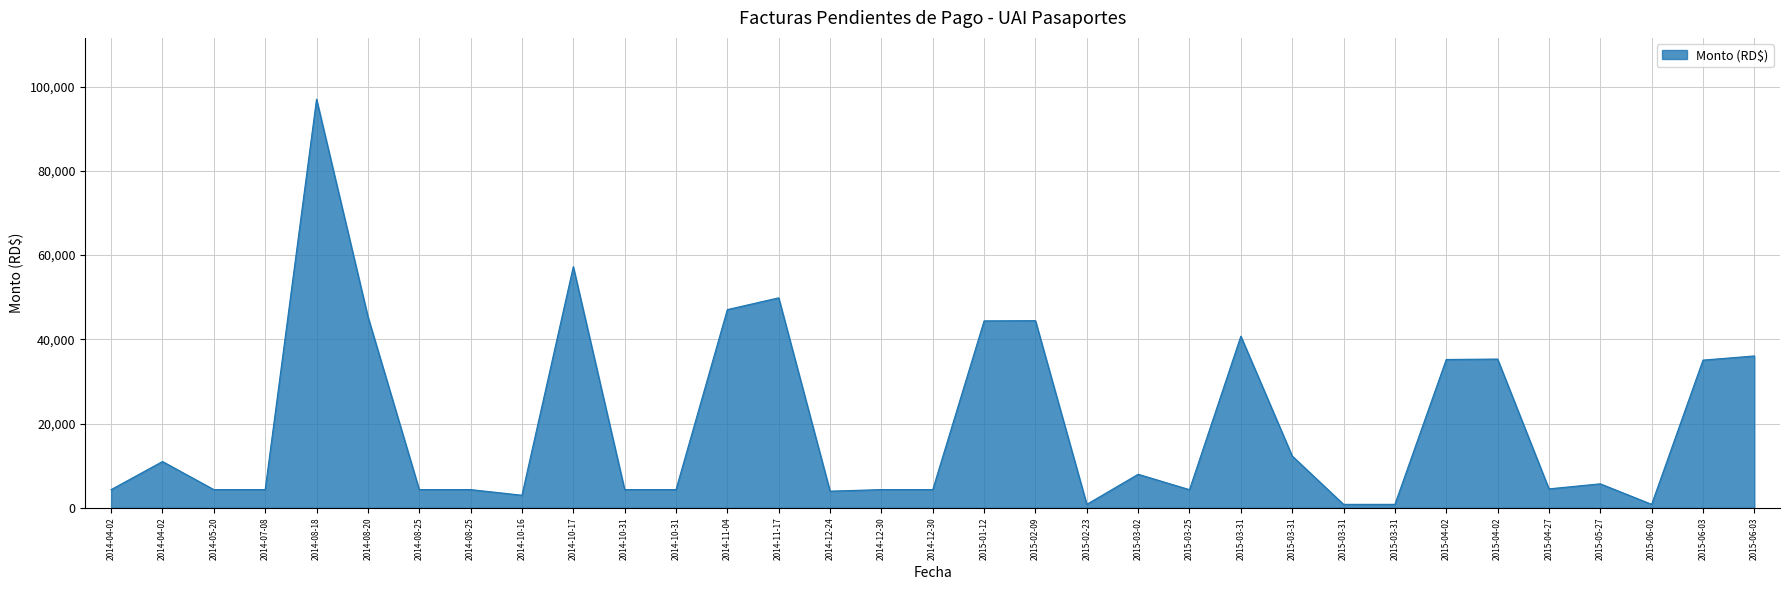

What is the change in value from 2014-11-17 to 2015-04-02?

-14638.5